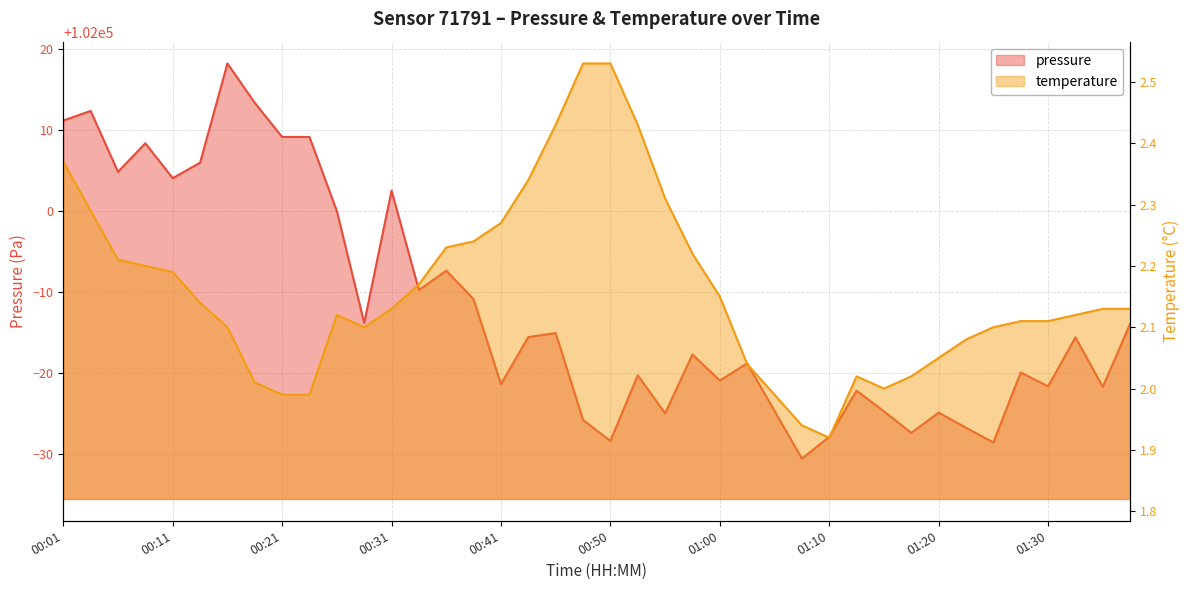

Which series has the widest spread of values?

pressure